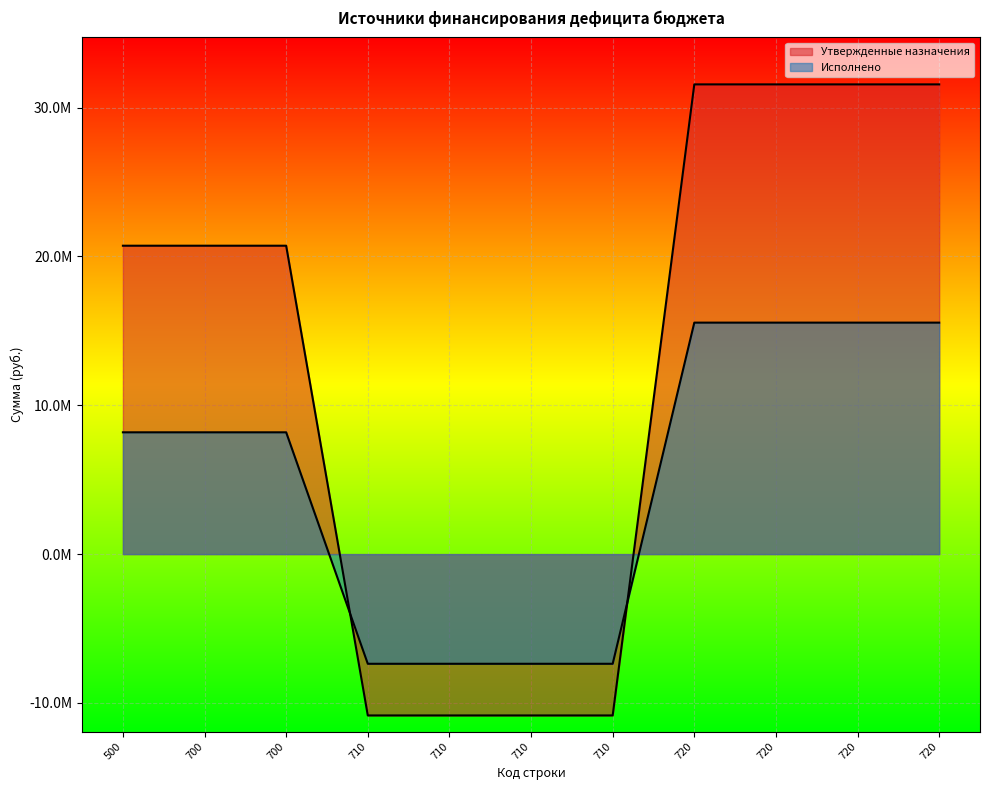

What is the difference between the second highest and second lowest values in the Утвержденные назначения series?

42407009.0